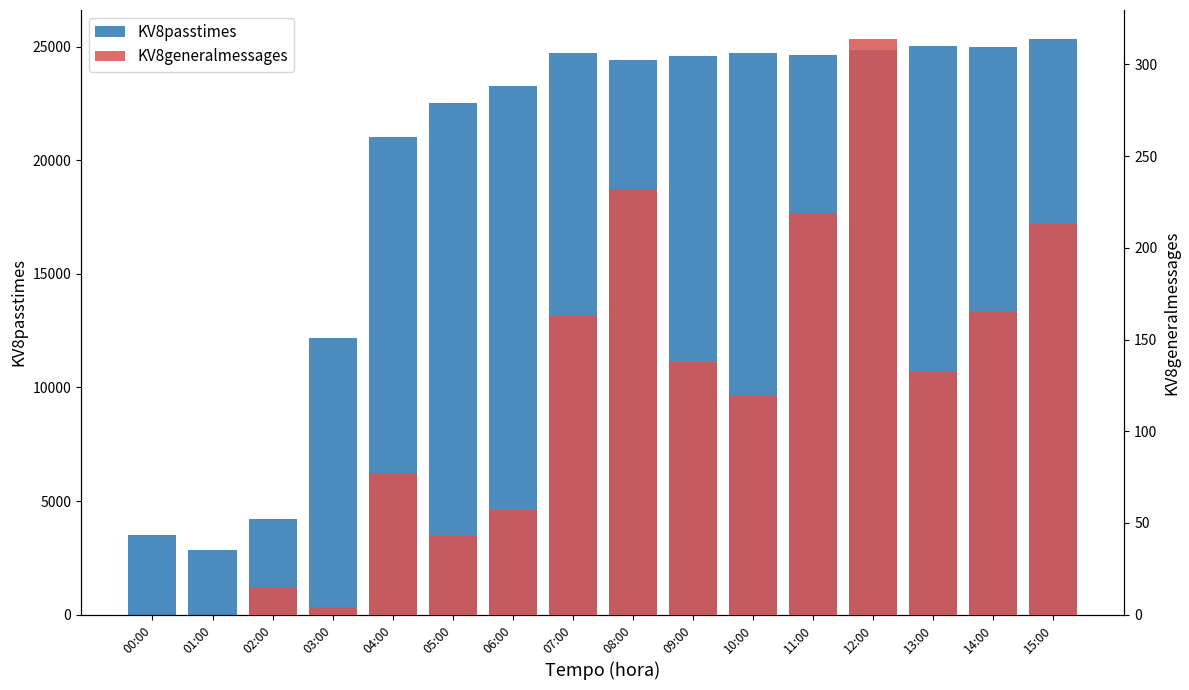

List the series in order of their overall mean, highest first.

KV8passtimes, KV8generalmessages